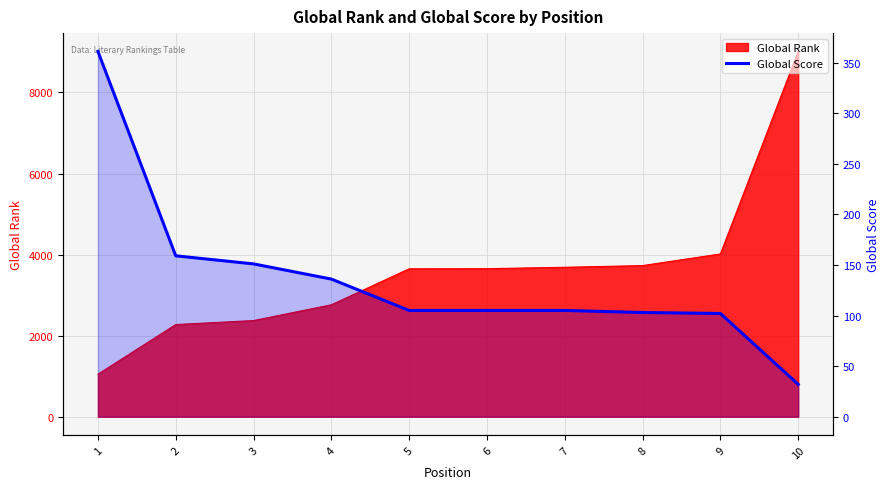

The chart shows a value of 32 at 10. True or false?

True